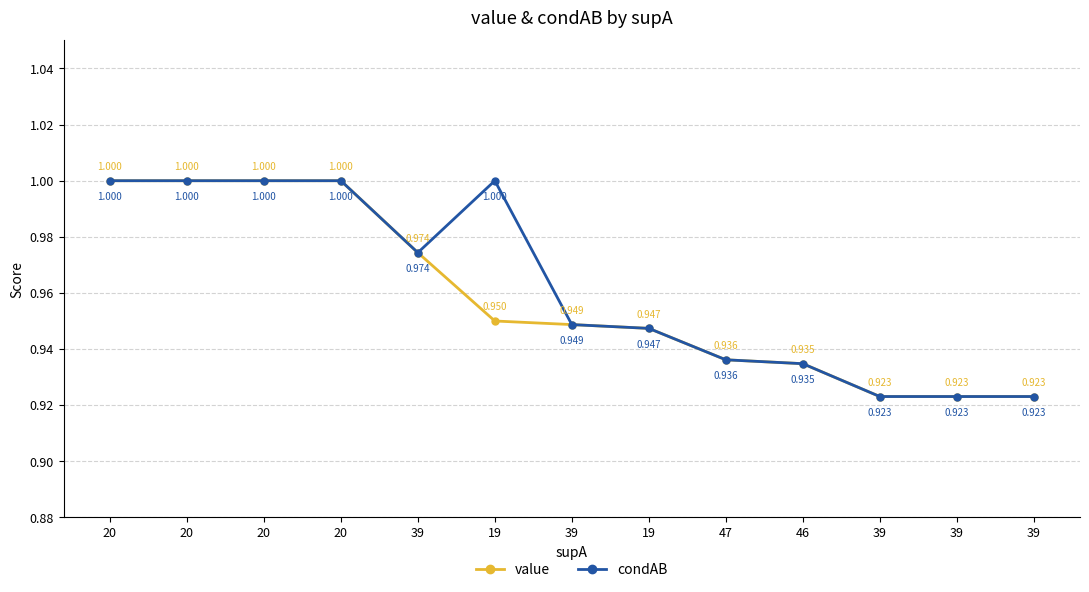

How many data points does each series have?

13